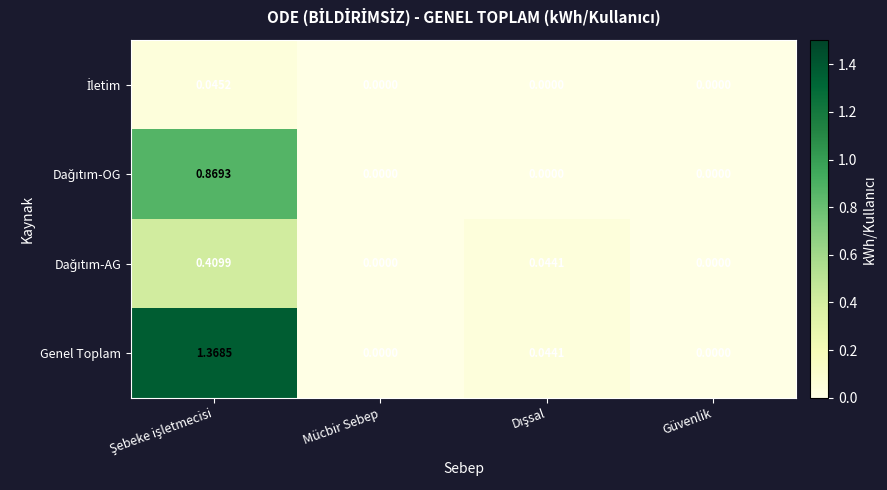

Which series has the largest range (max minus min)?

Genel Toplam